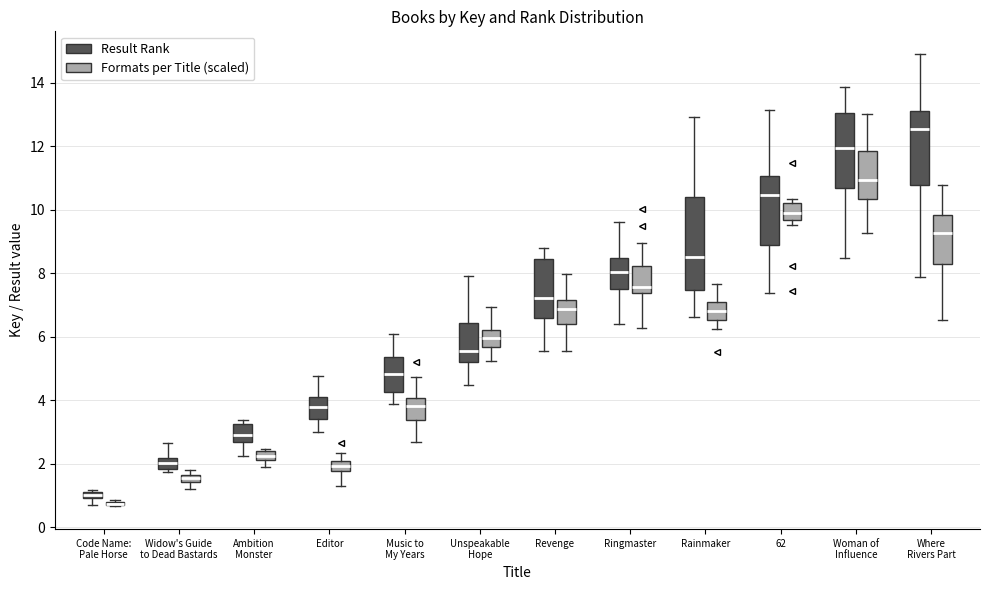

Where is the lower edge of the box for 62 (Formats per Title (scaled)) on the y-axis? The values are not printed on the chart, so give them approximately, as read against the axis.

9.6